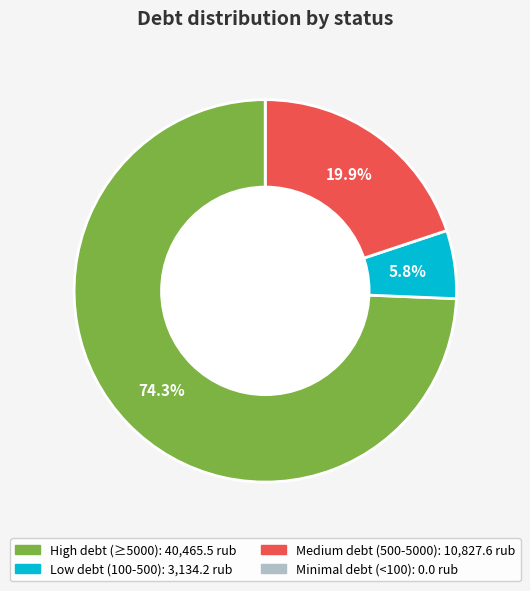

Does any single category account for the majority?

Yes